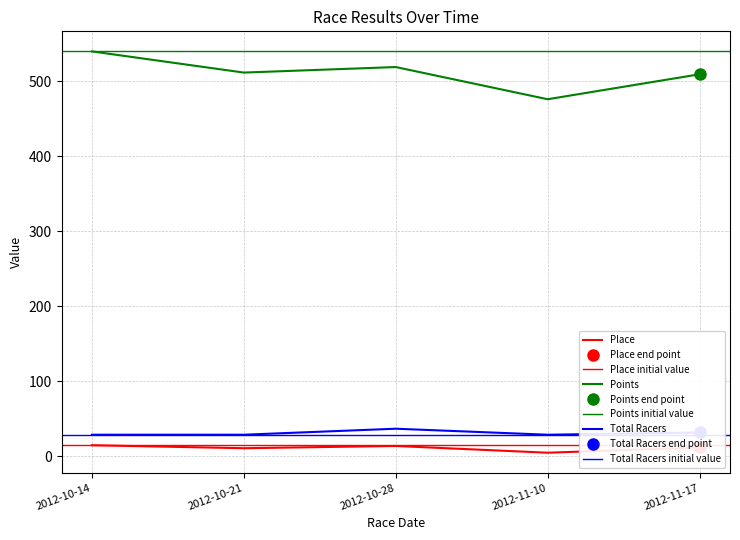

What is the total value across all series at 2012-11-17?

553.5